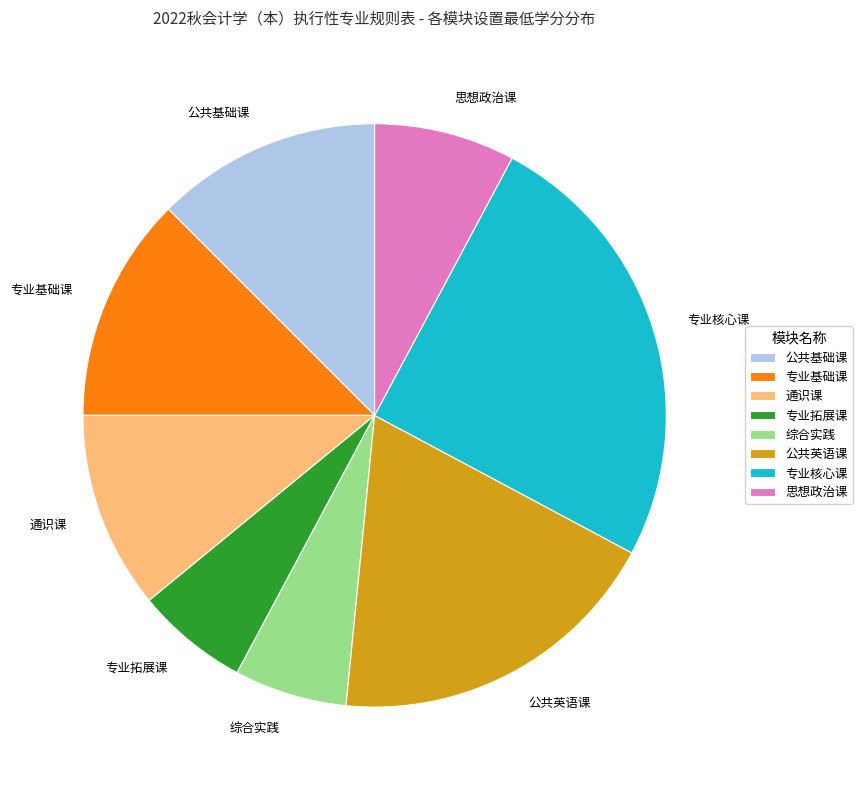

Is 综合实践 the majority of the pie?

No